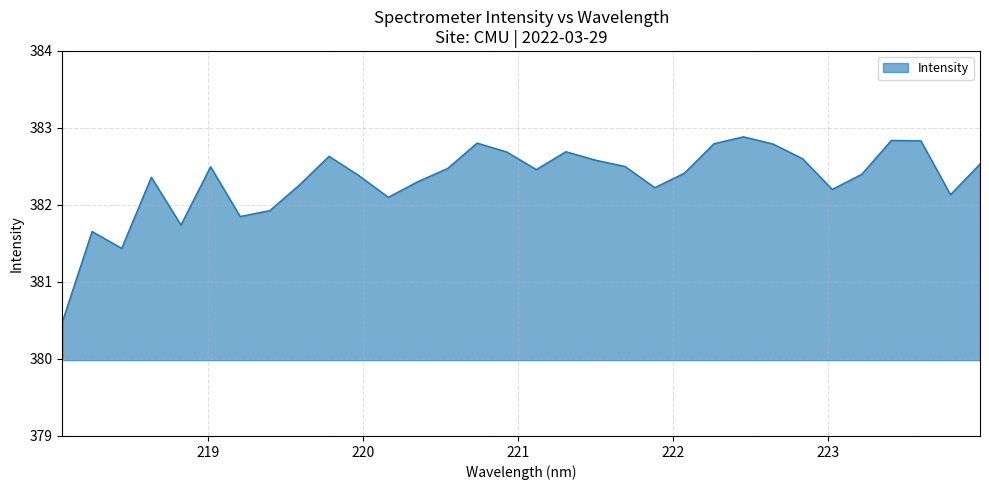

What is the minimum value shown in the chart?

380.5